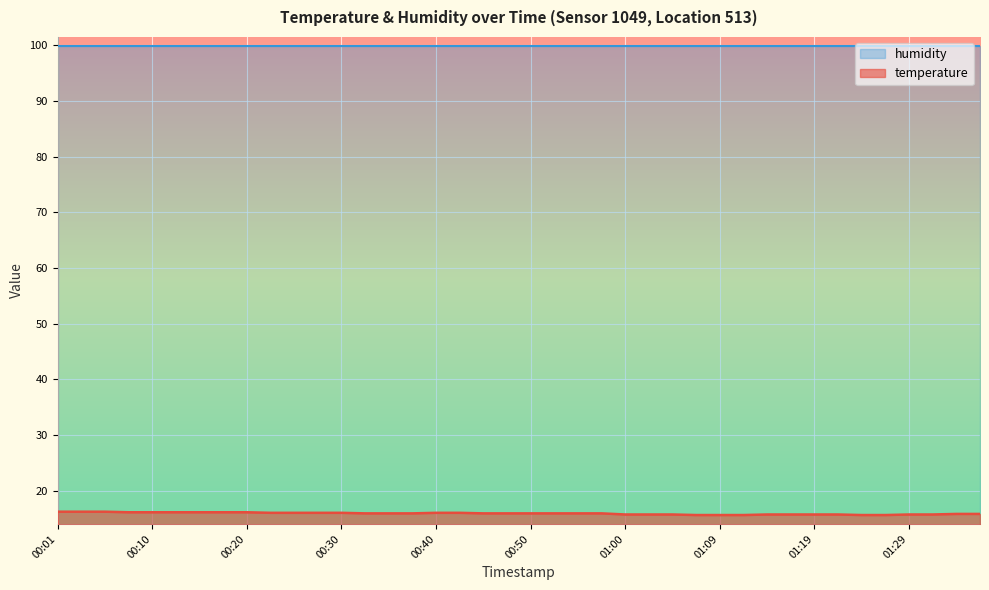

List the series in order of their peak value, highest first.

humidity, temperature